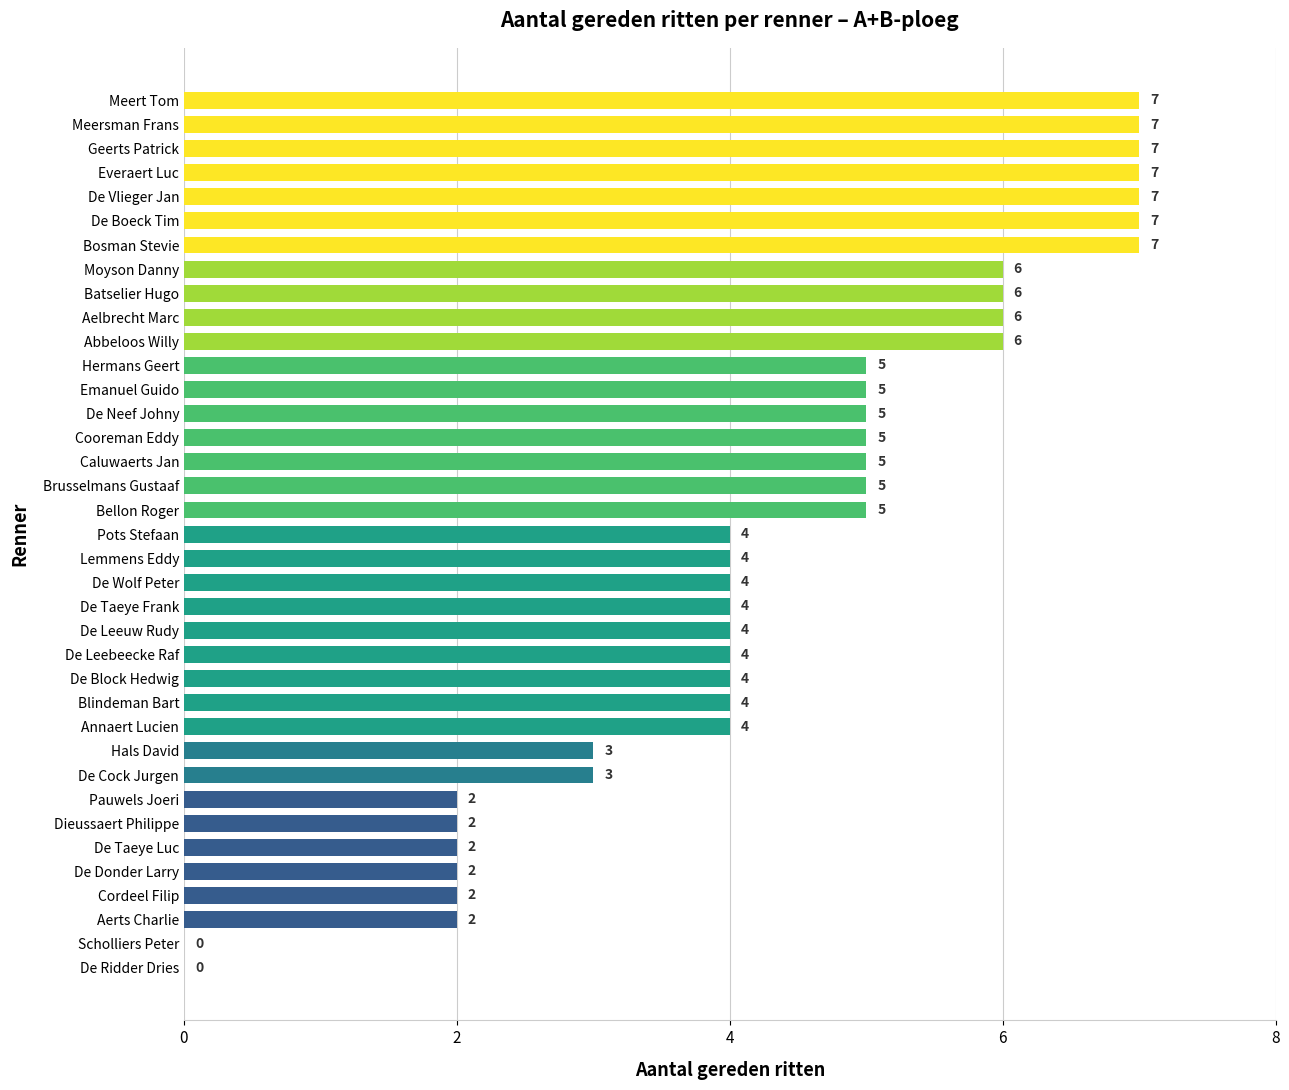

What is the greatest value displayed?

7